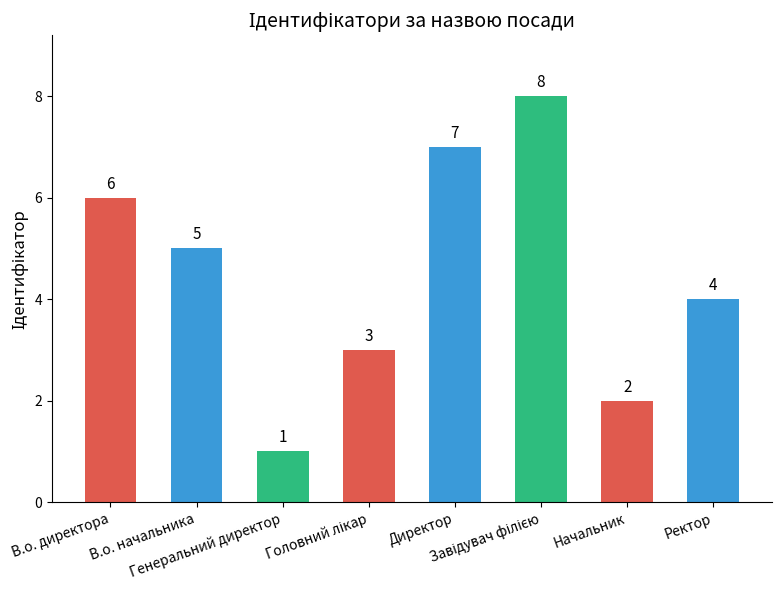

Count the values in the range 3 to 7.

5